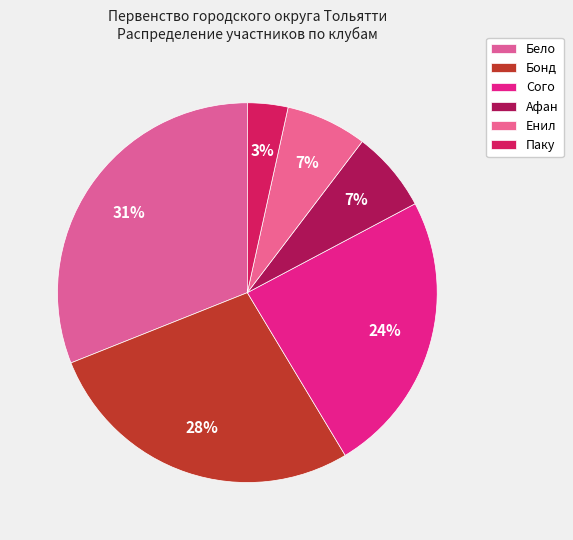

How many segments does this pie chart have?

6